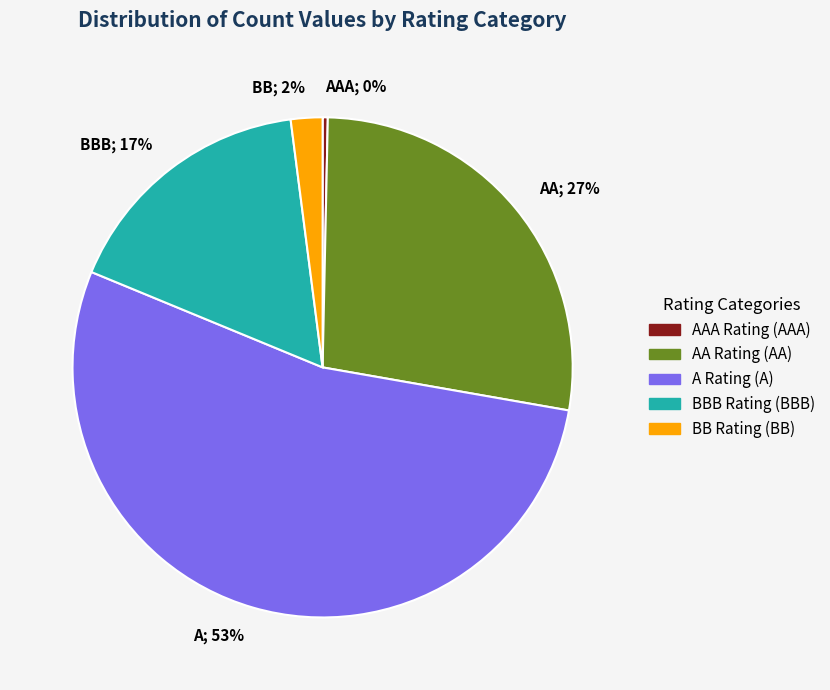

Which category has the smallest portion of the pie?

AAA; 0%